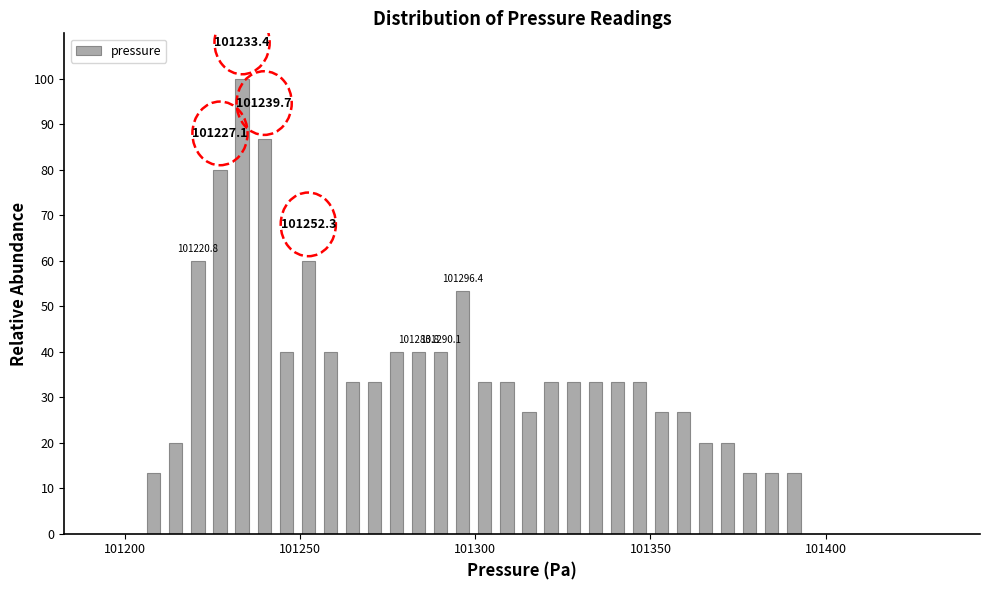

Read against the x-axis, roughly where is the centre of the tallest bar?

101235